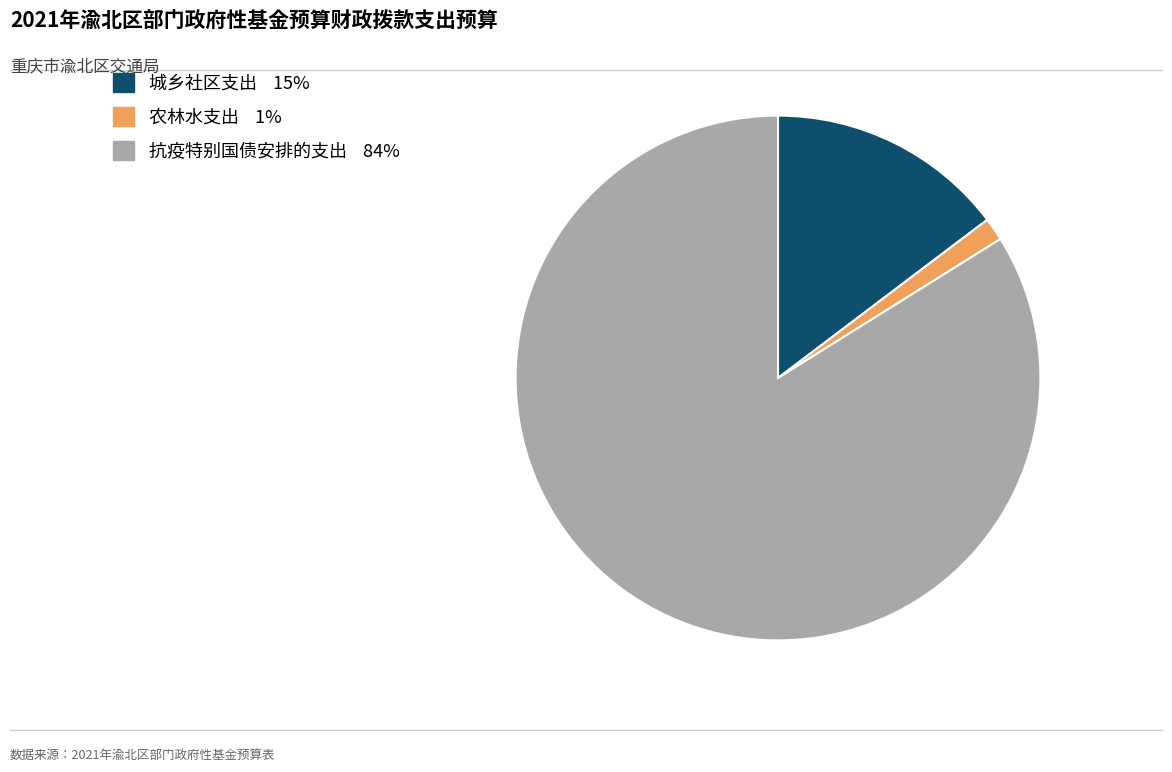

Which category has the smallest portion of the pie?

农林水支出